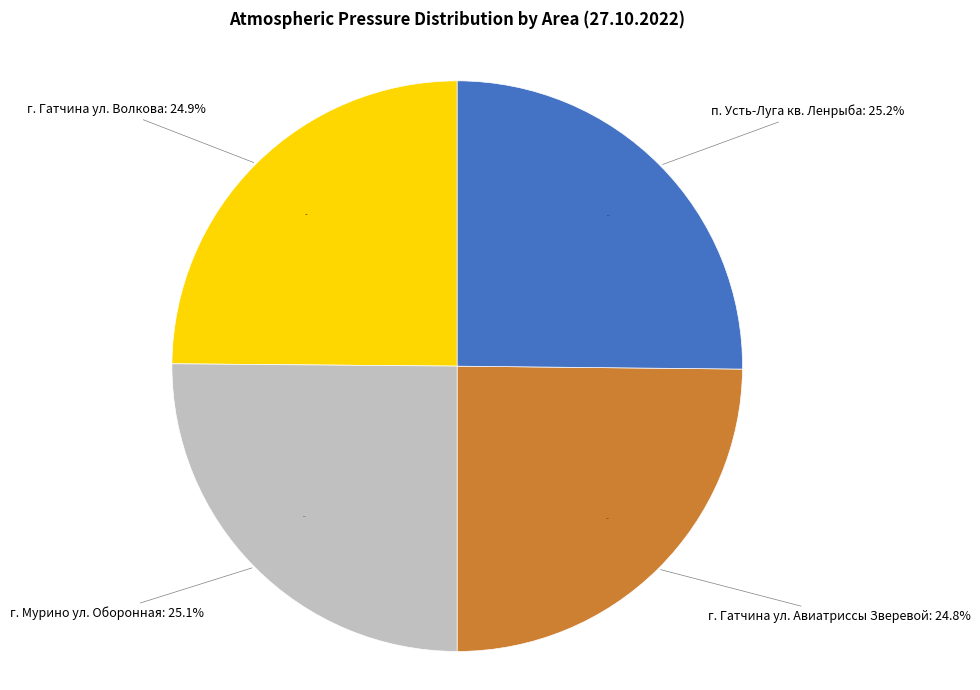

To the nearest percent, what is the combined percentage of г. Гатчина ул. Авиатриссы Зверевой д. 1 and п. Усть-Луга квартал Ленрыба д. 7?

50%